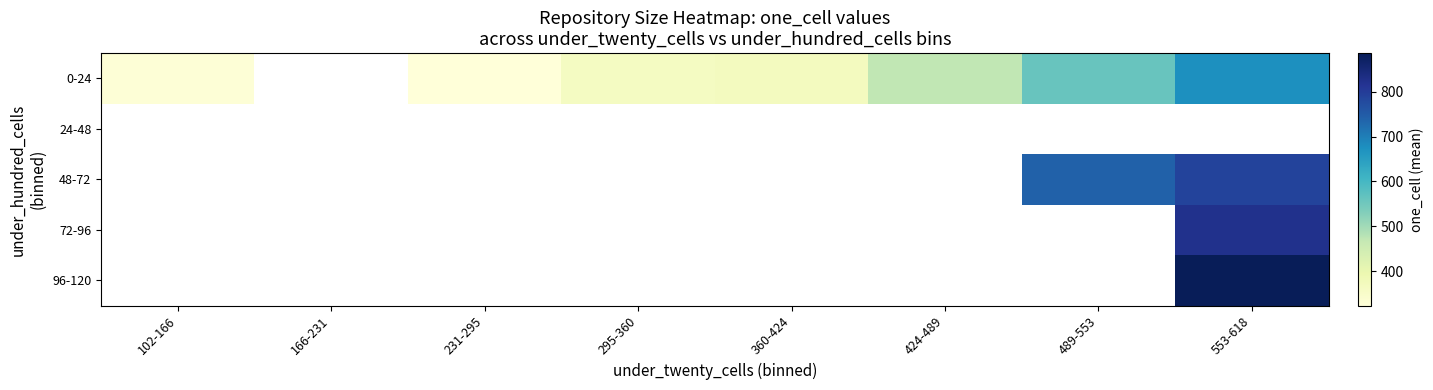

How many categories are shown in the chart?

8